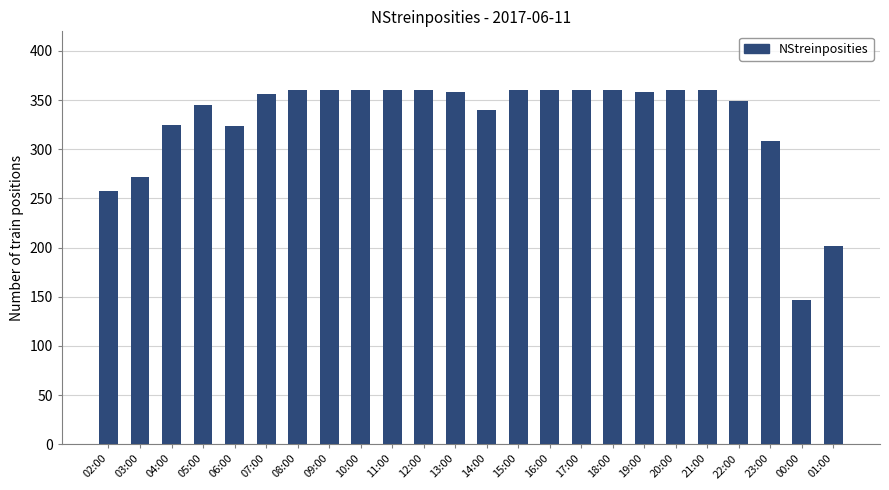

True or false: the data shows 360 at 10:00.

True